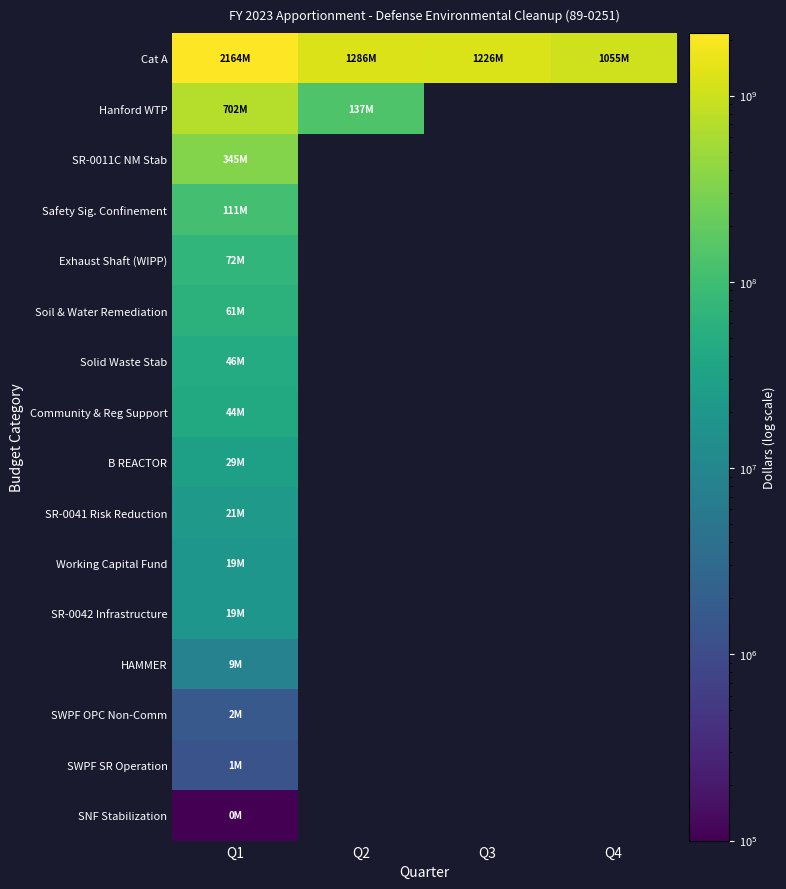

Reading left to right, list all the values displayed in this chart.

Cat A: Q1=2163968977	Q2=1285780791	Q3=1225917345	Q4=1054861635
Hanford WTP: Q1=701586344	Q2=137201649	Q3=0	Q4=0
SR-0011C NM Stab: Q1=344550519	Q2=0	Q3=0	Q4=0
Safety Sig. Confinement: Q1=110588050	Q2=0	Q3=0	Q4=0
Exhaust Shaft (WIPP): Q1=71961664	Q2=0	Q3=0	Q4=0
Soil & Water Remediation: Q1=60765589	Q2=0	Q3=0	Q4=0
Solid Waste Stab: Q1=45658514	Q2=0	Q3=0	Q4=0
Community & Reg Support: Q1=43754882	Q2=0	Q3=0	Q4=0
B REACTOR: Q1=28800488	Q2=0	Q3=0	Q4=0
SR-0041 Risk Reduction: Q1=21480855	Q2=0	Q3=0	Q4=0
Working Capital Fund: Q1=19278000	Q2=0	Q3=0	Q4=0
SR-0042 Infrastructure: Q1=18597907	Q2=0	Q3=0	Q4=0
HAMMER: Q1=8502970	Q2=0	Q3=0	Q4=0
SWPF OPC Non-Comm: Q1=1609785	Q2=0	Q3=0	Q4=0
SWPF SR Operation: Q1=1285715	Q2=0	Q3=0	Q4=0
SNF Stabilization: Q1=58583	Q2=0	Q3=0	Q4=0